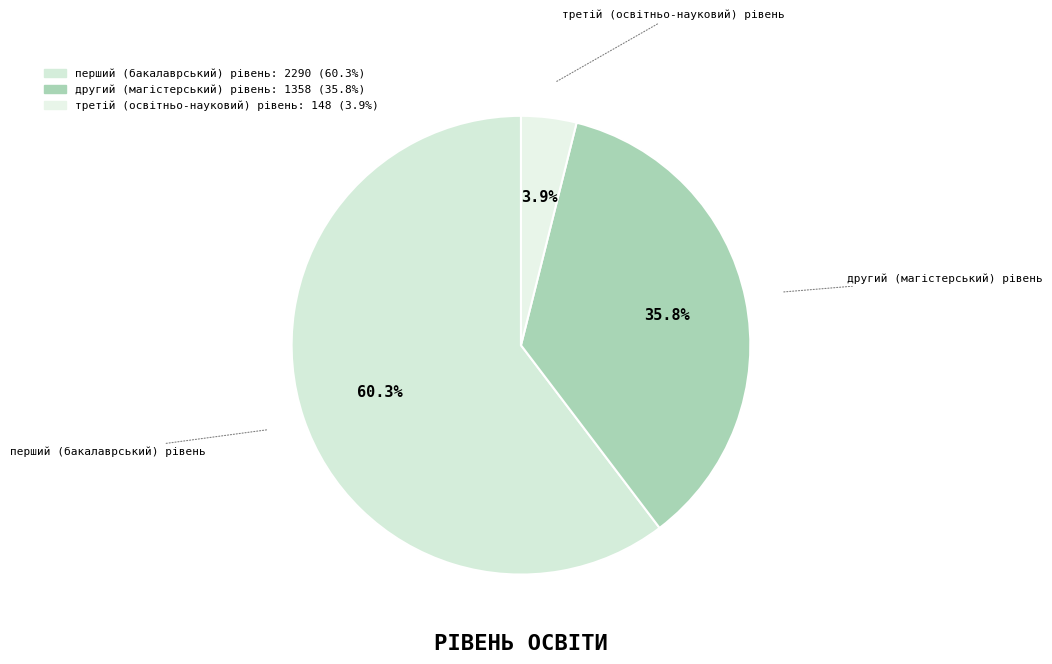

Is it true that другий (магістерський) рівень is 28% of the pie?

False